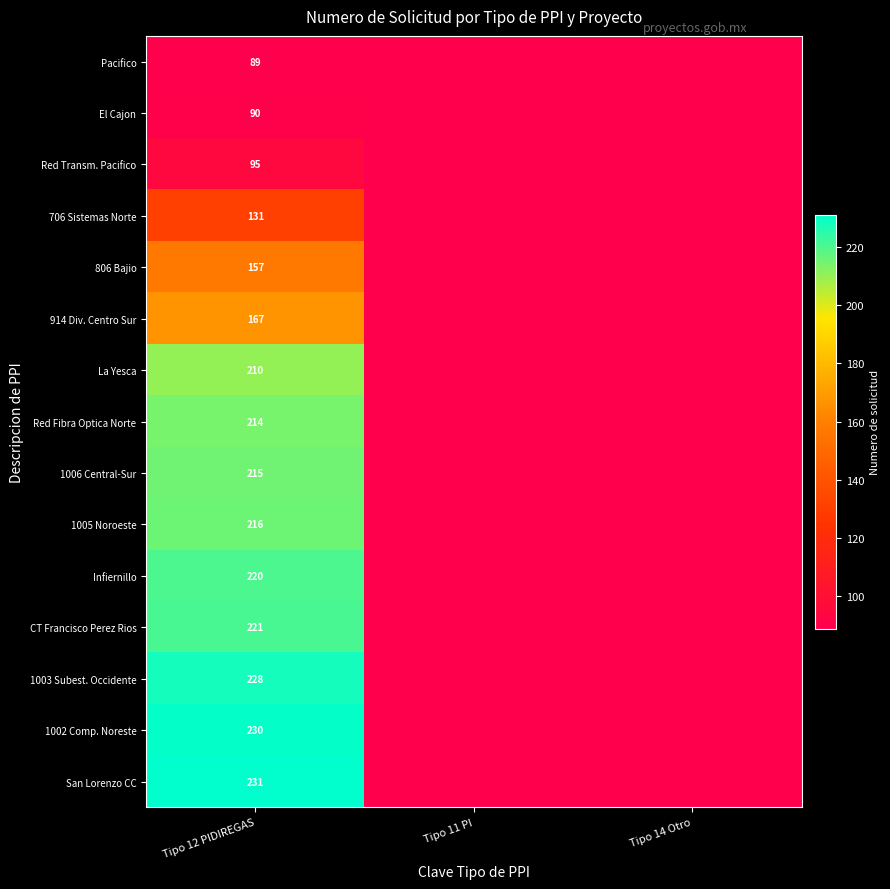

List the labels in order of Pacifico value, largest first.

Tipo 12 PIDIREGAS, Tipo 11 PI, Tipo 14 Otro